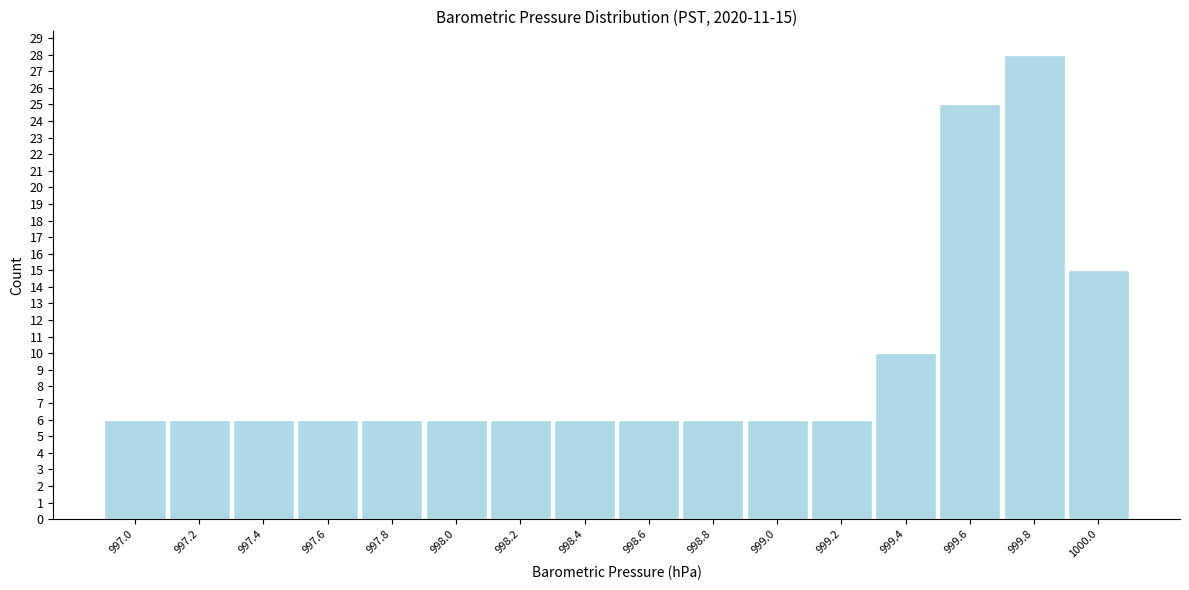

Reading right to left, extract all data points from this chart.

1000.0=15	999.8=28	999.6=25	999.4=10	999.2=6	999.0=6	998.8=6	998.6=6	998.4=6	998.2=6	998.0=6	997.8=6	997.6=6	997.4=6	997.2=6	997.0=6